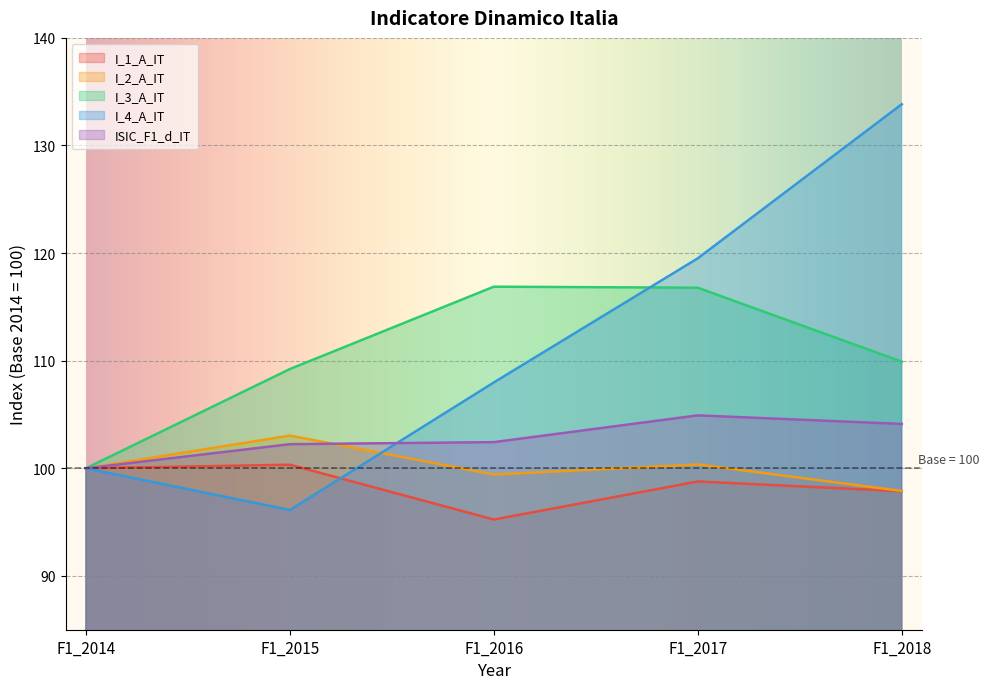

At which label is I_3_A_IT closest to 108?

F1_2015